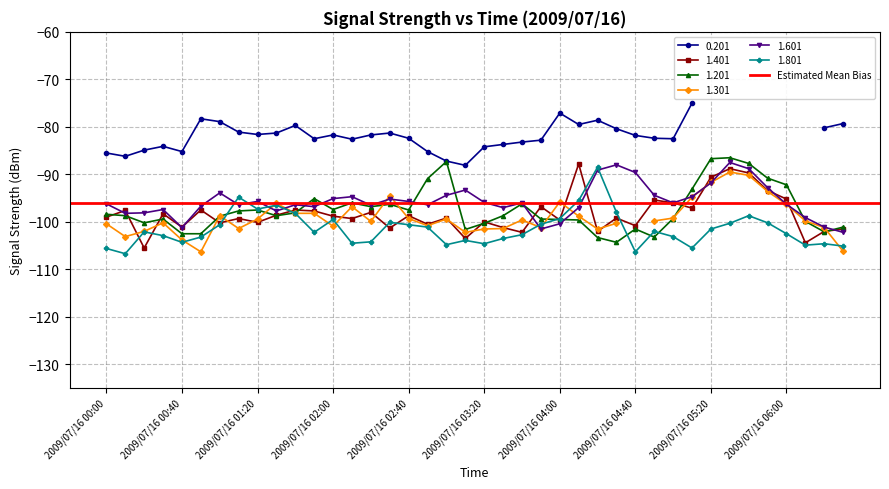

Is it true that 1.601 equals -141.0 at 2009/07/16 02:00?

False